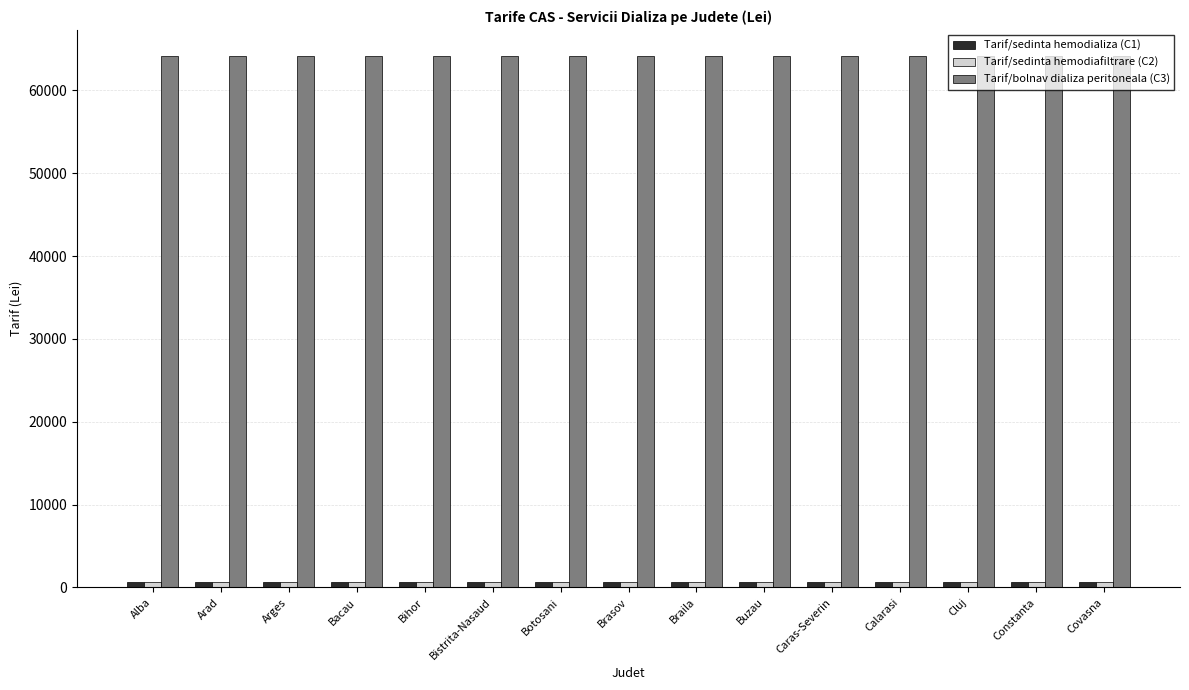

What is the sum of all Tarif/sedinta hemodiafiltrare (C2) values?

10740.0